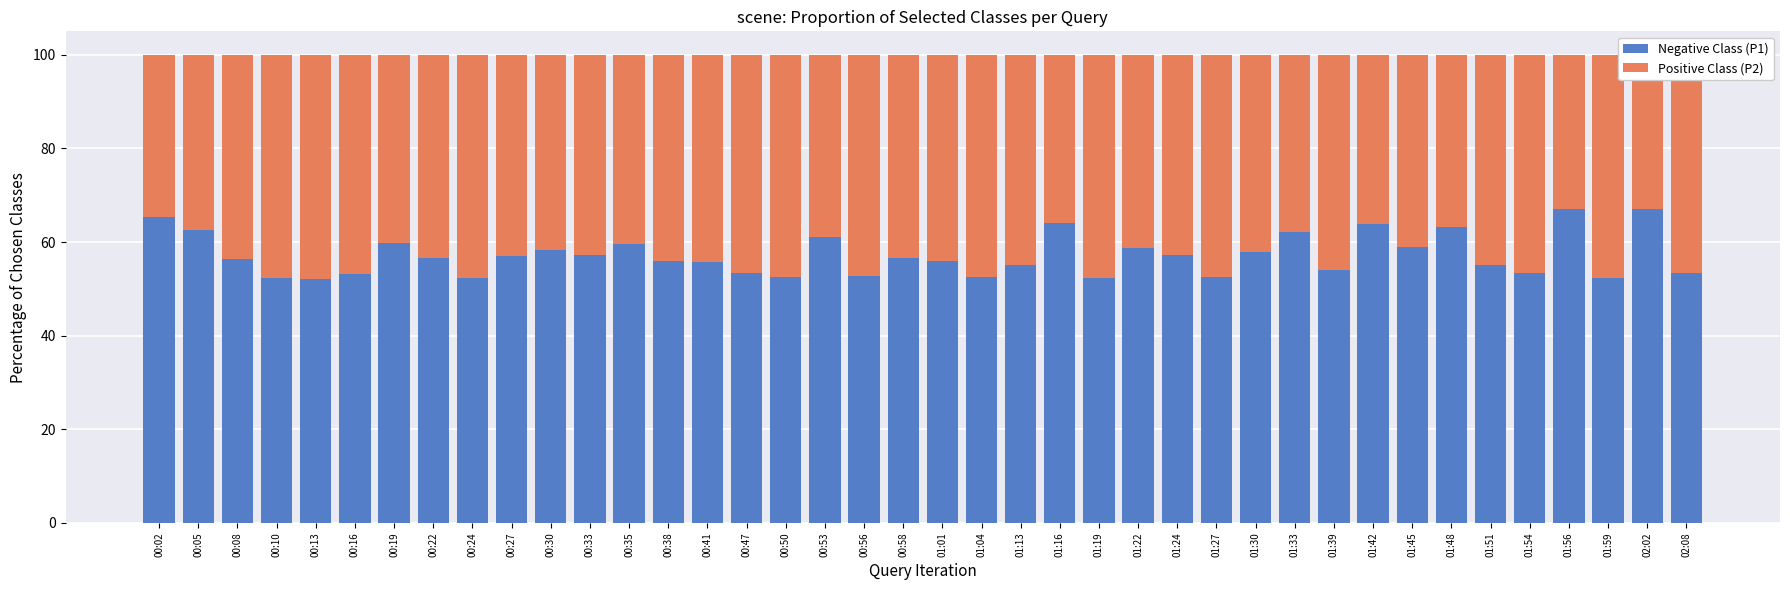

What is the maximum value for Negative Class (P1)?

67.0